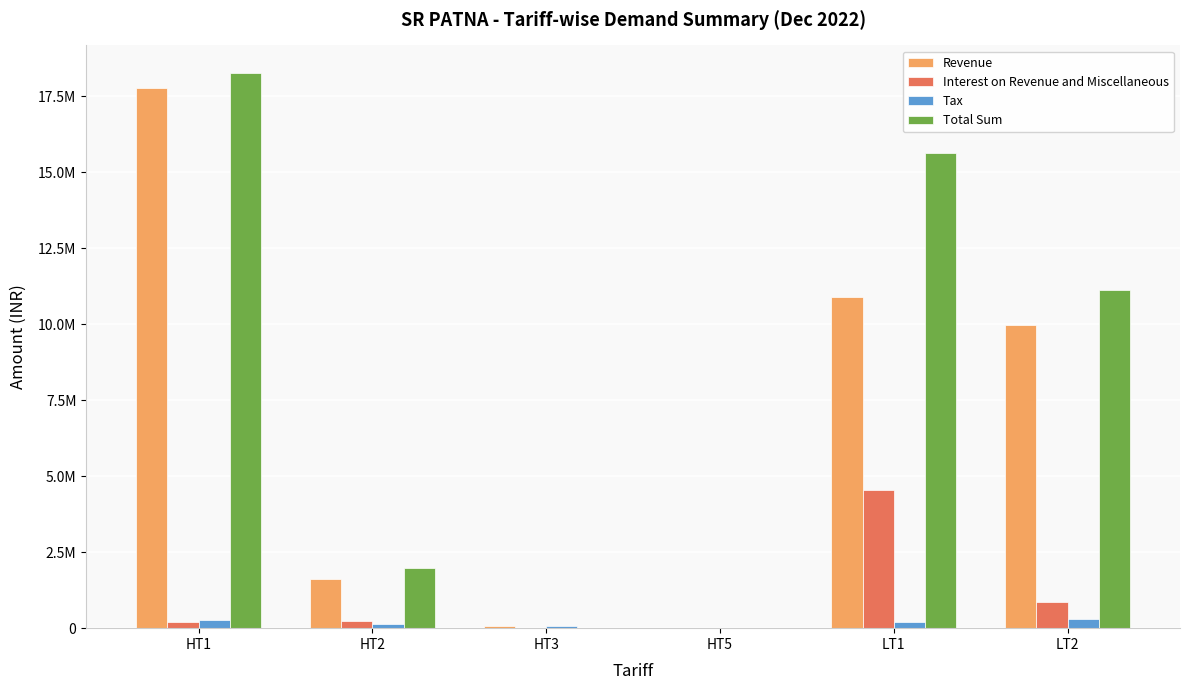

Are the bars grouped side by side (vs. stacked)?

Yes